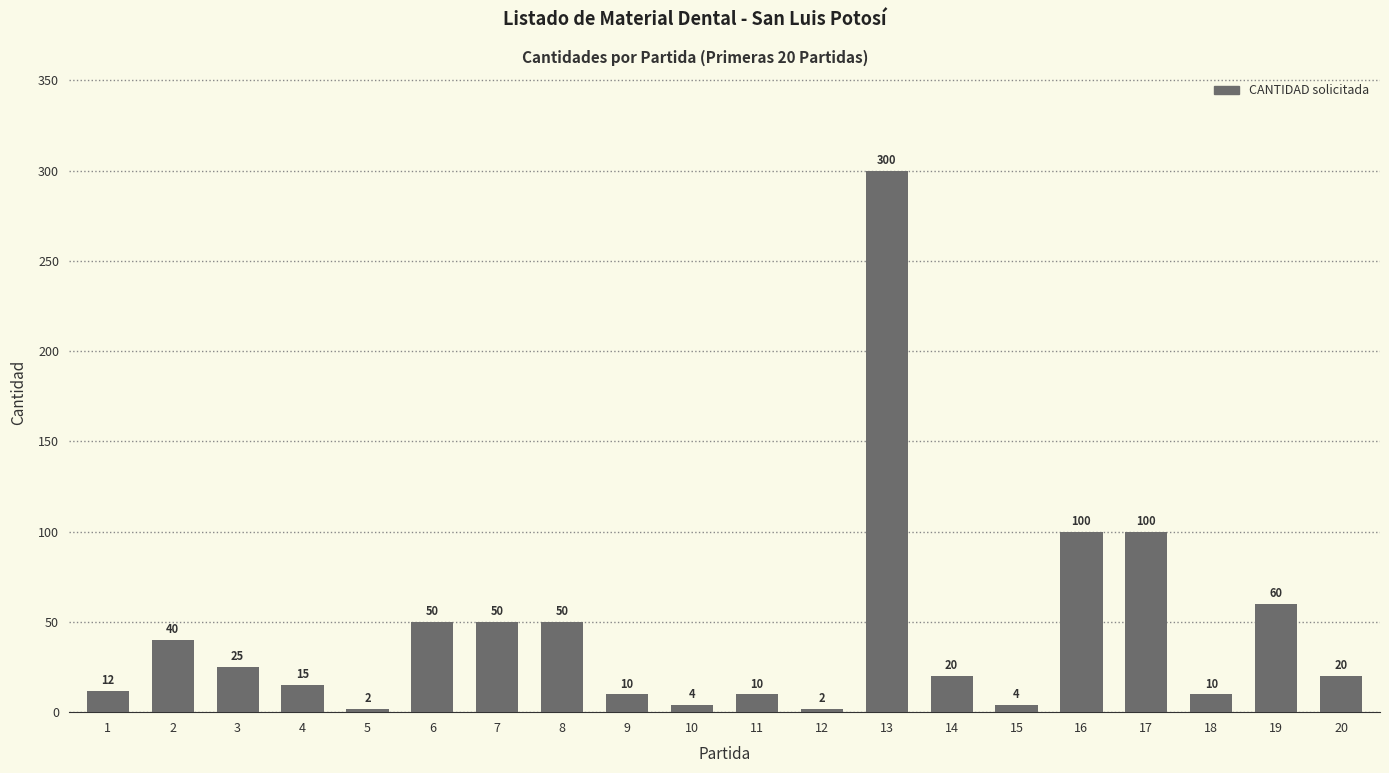

What is the value of the 2nd bar from the left?

40